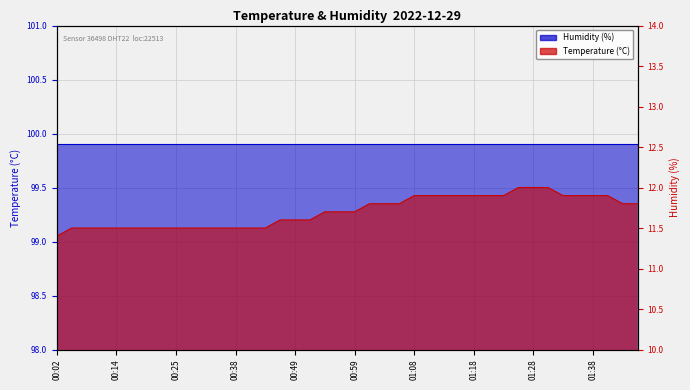

How many data points does each series have?

40